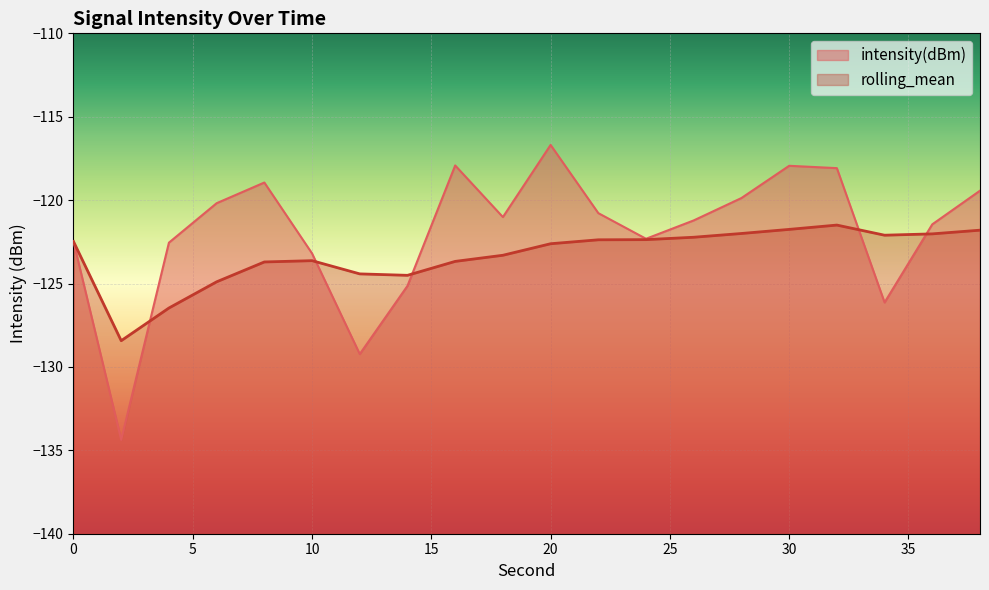

How many interior local valleys does the rolling_mean series have?

3